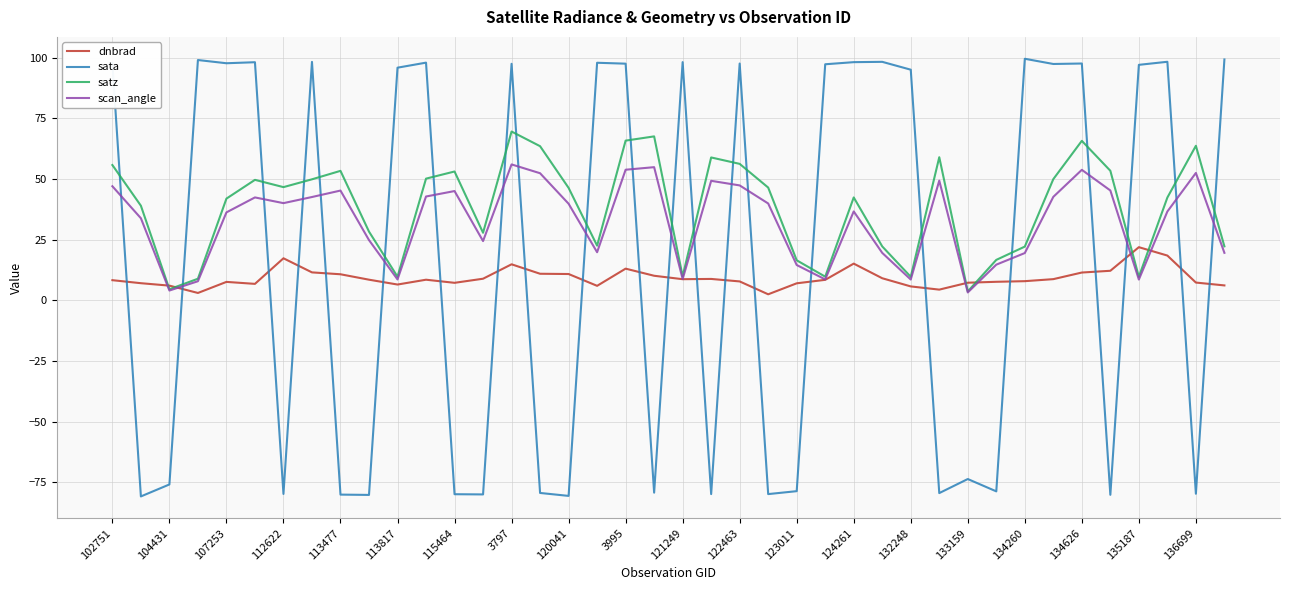

How many times do sata and scan_angle cross each other?

22